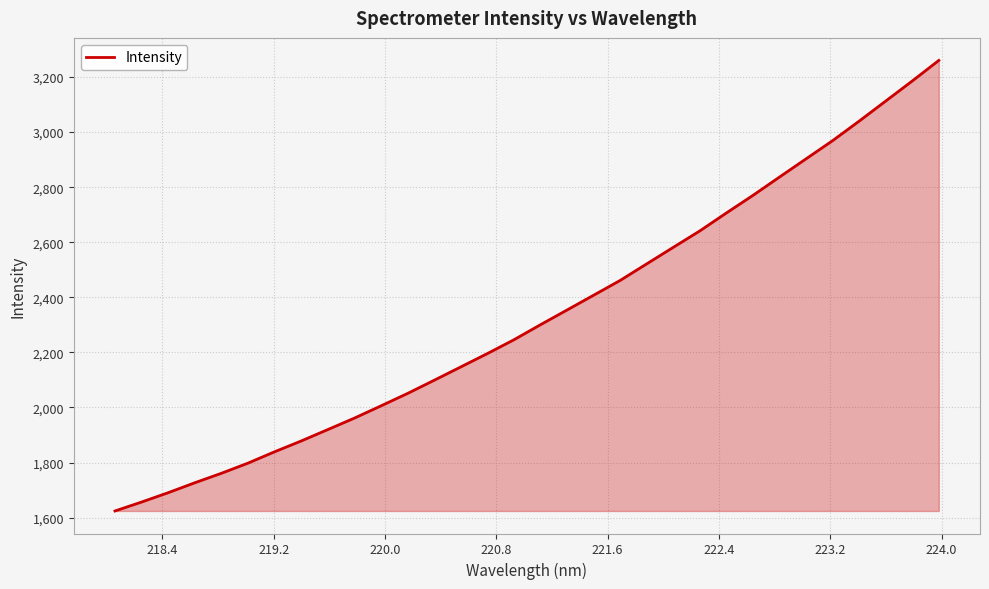

What is the minimum value shown in the chart?

1624.1